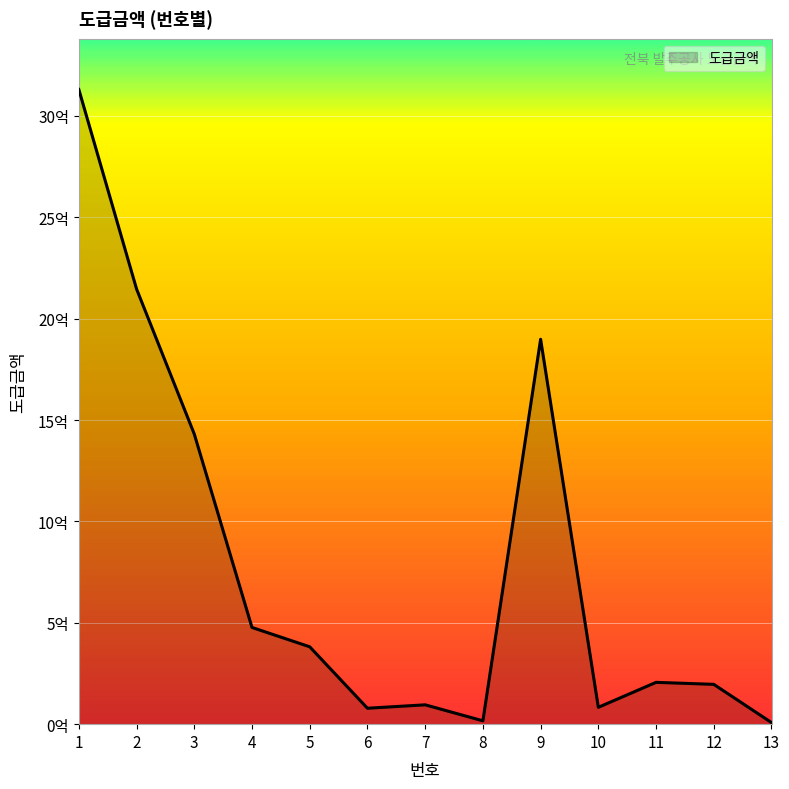

What is the difference between the maximum and minimum values?

3122642000